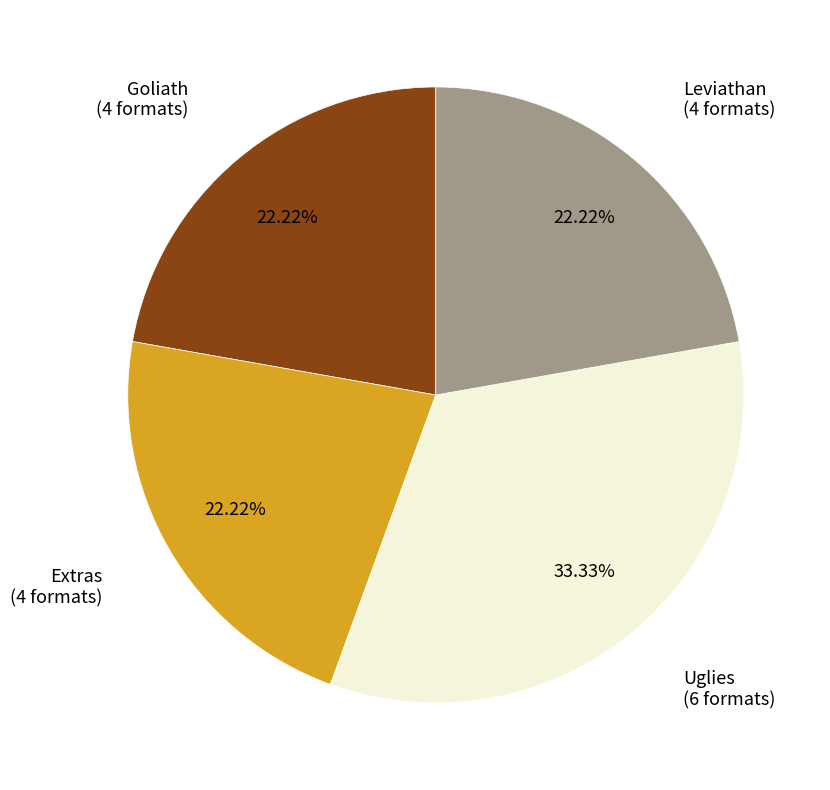

Is there a majority slice in this chart?

No